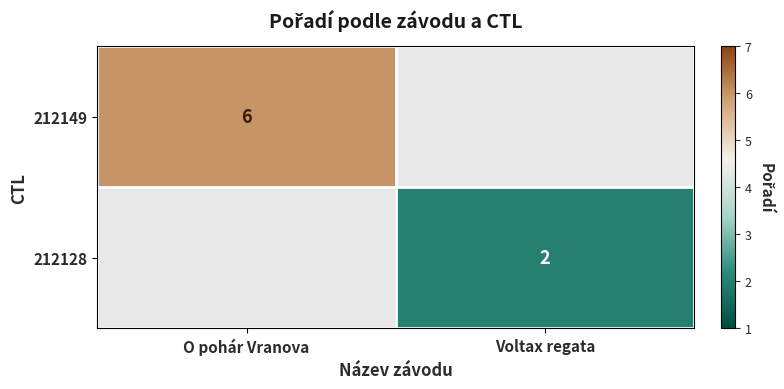

Is the value of 212128 at Voltax regata greater than the value of 212149 at O pohár Vranova?

No